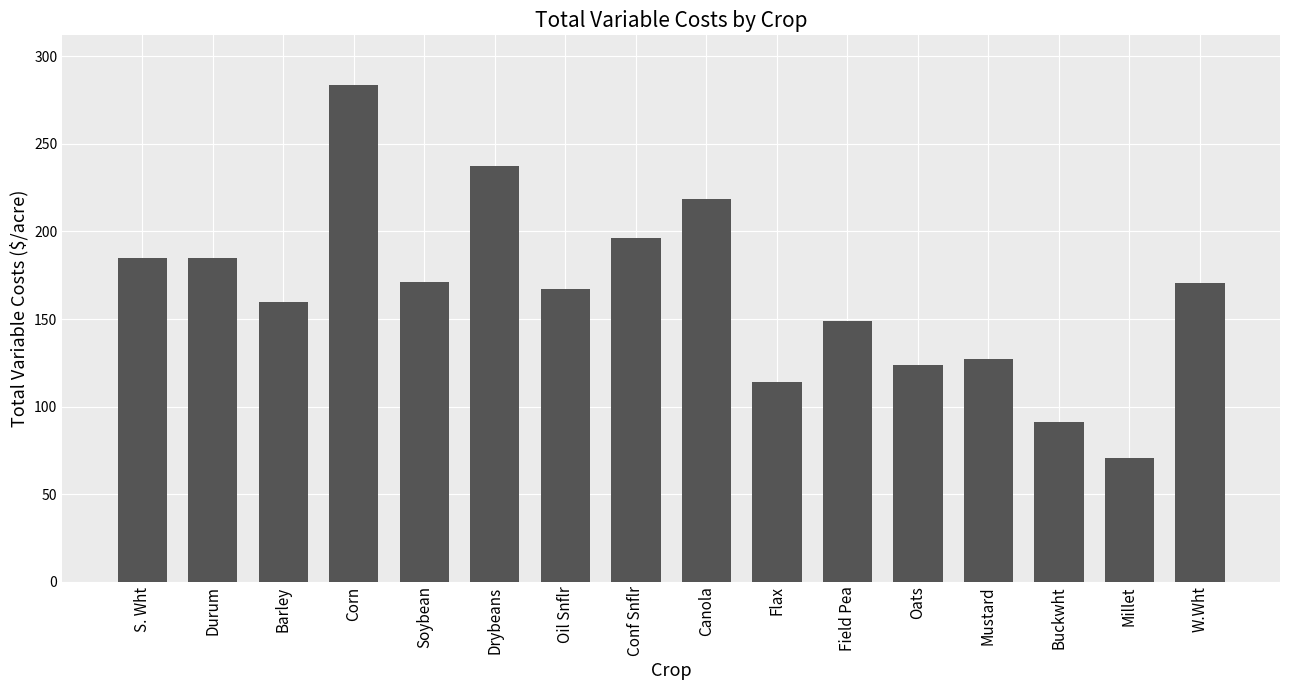

What is the change in value from Durum to Soybean?

-13.7